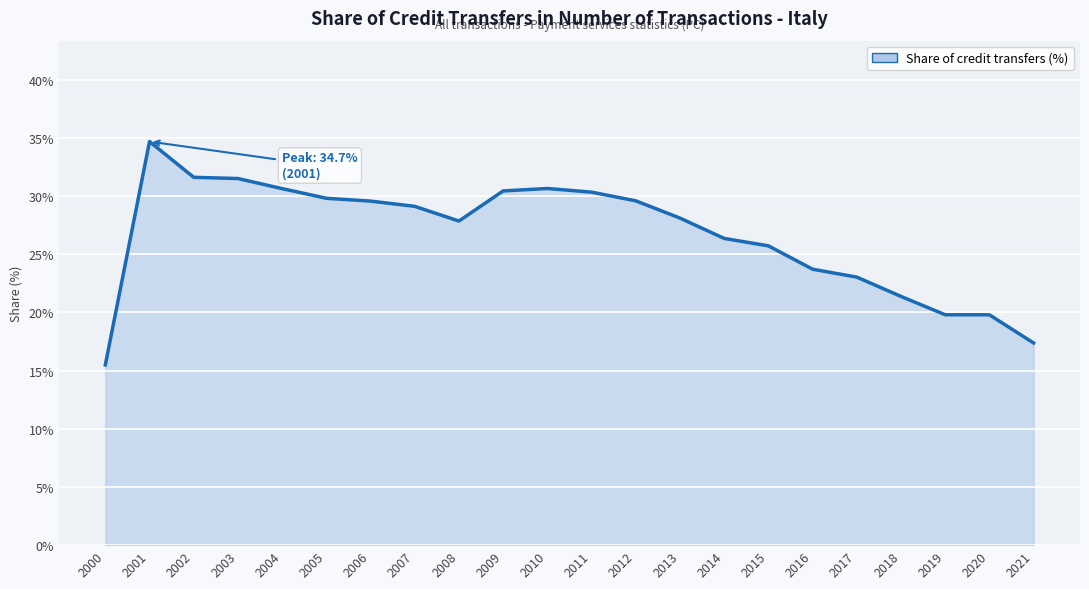

What is the difference between the values at 2004 and 2015?

4.9